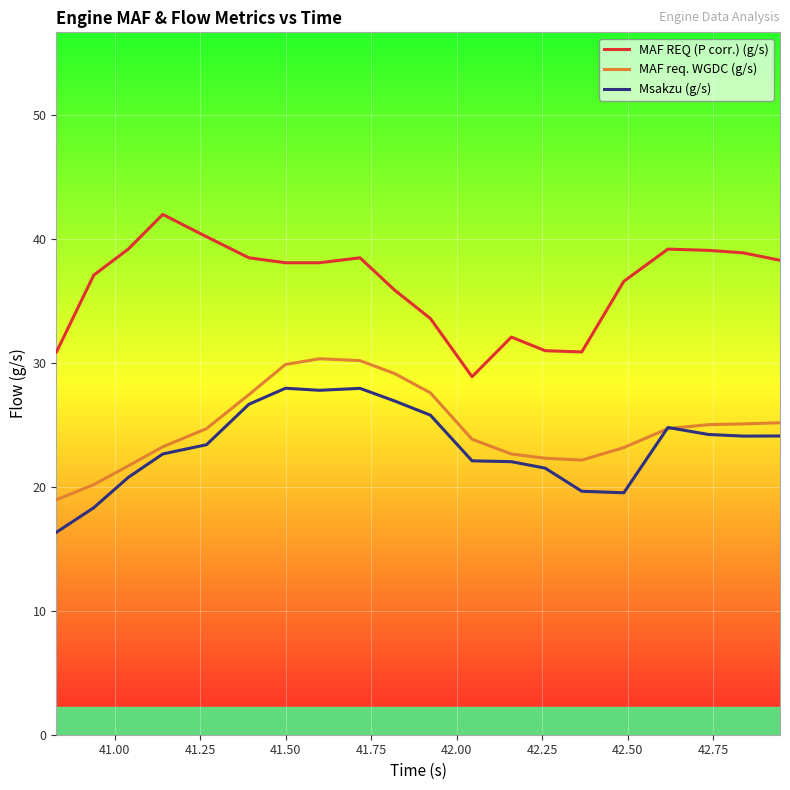

List the series in order of their peak value, highest first.

MAF REQ (P corr.) (g/s), MAF req. WGDC (g/s), Msakzu (g/s)